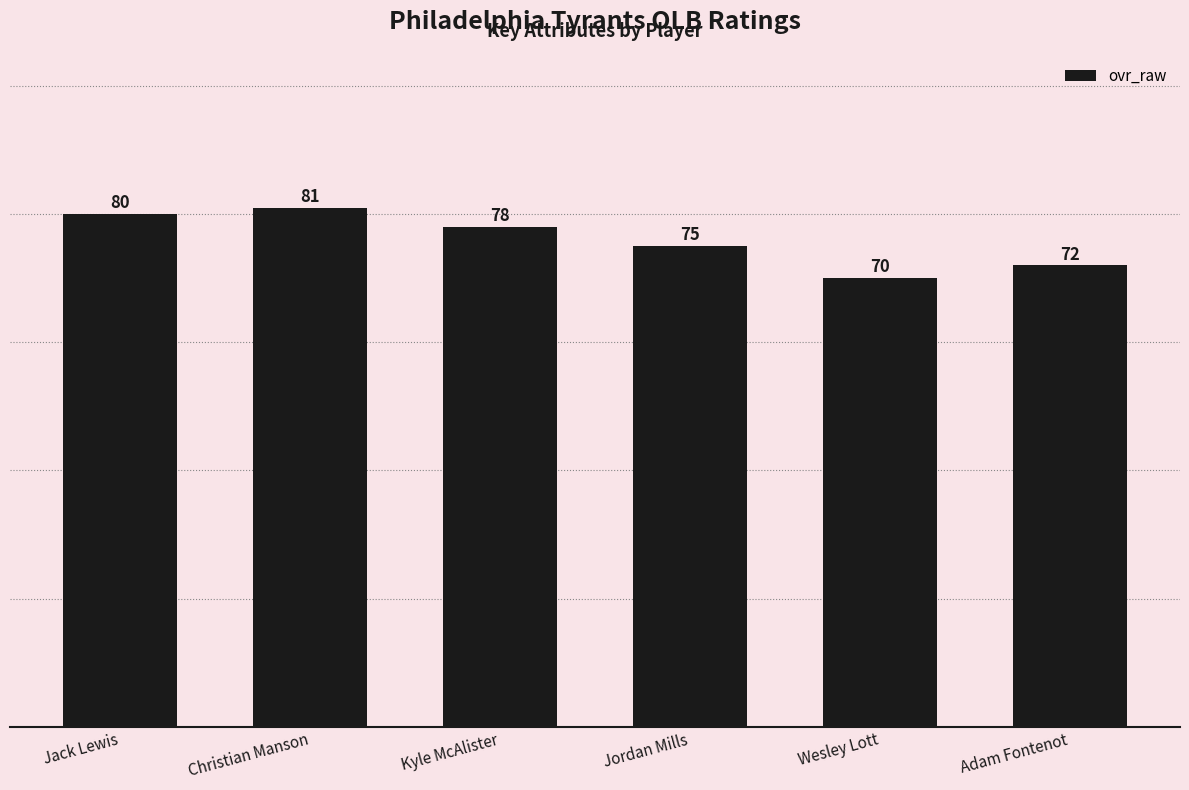

Which category has the highest value across all series?

Christian Manson